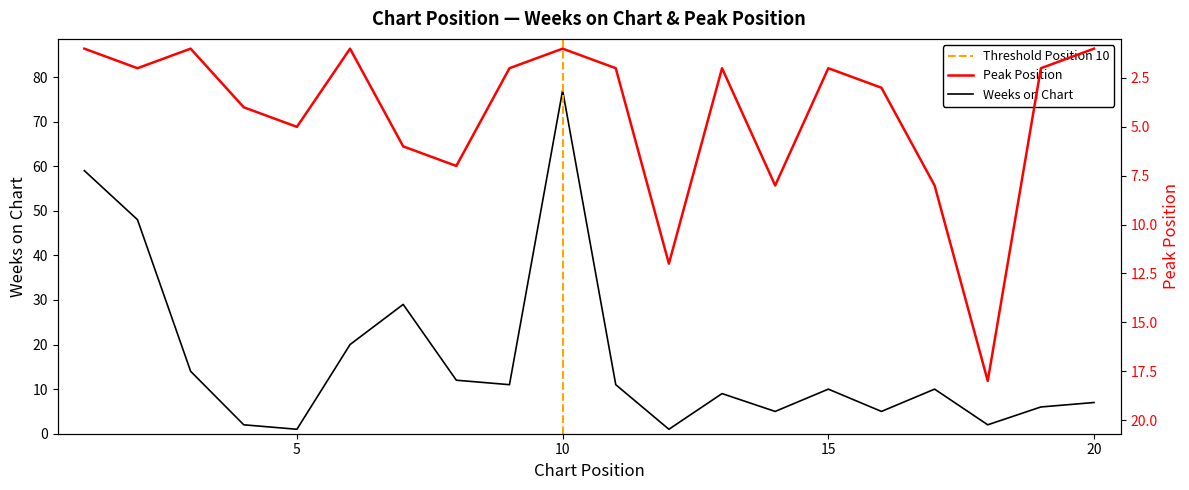

Where does the Weeks on Chart series first go above 10?

1